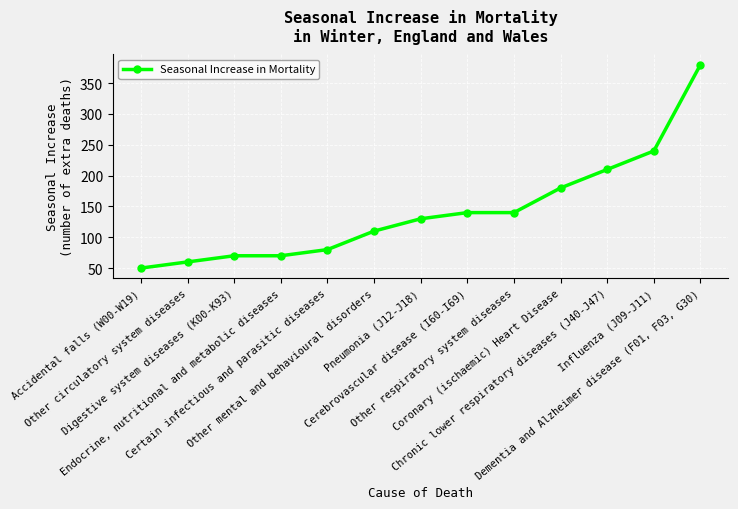

What is the difference between the values at Accidental falls (W00-W19) and Other respiratory system diseases?

90